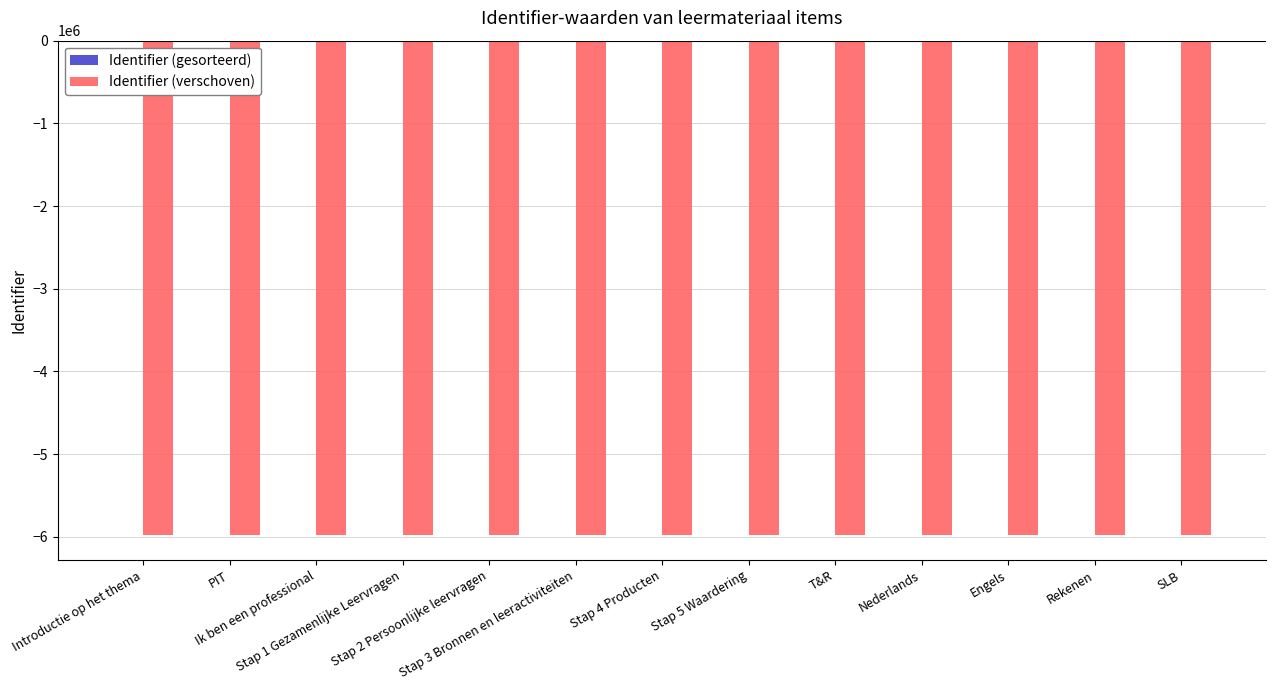

What is the spread (max minus min) of values at Stap 3 Bronnen en leeractiviteiten?

5983066.5